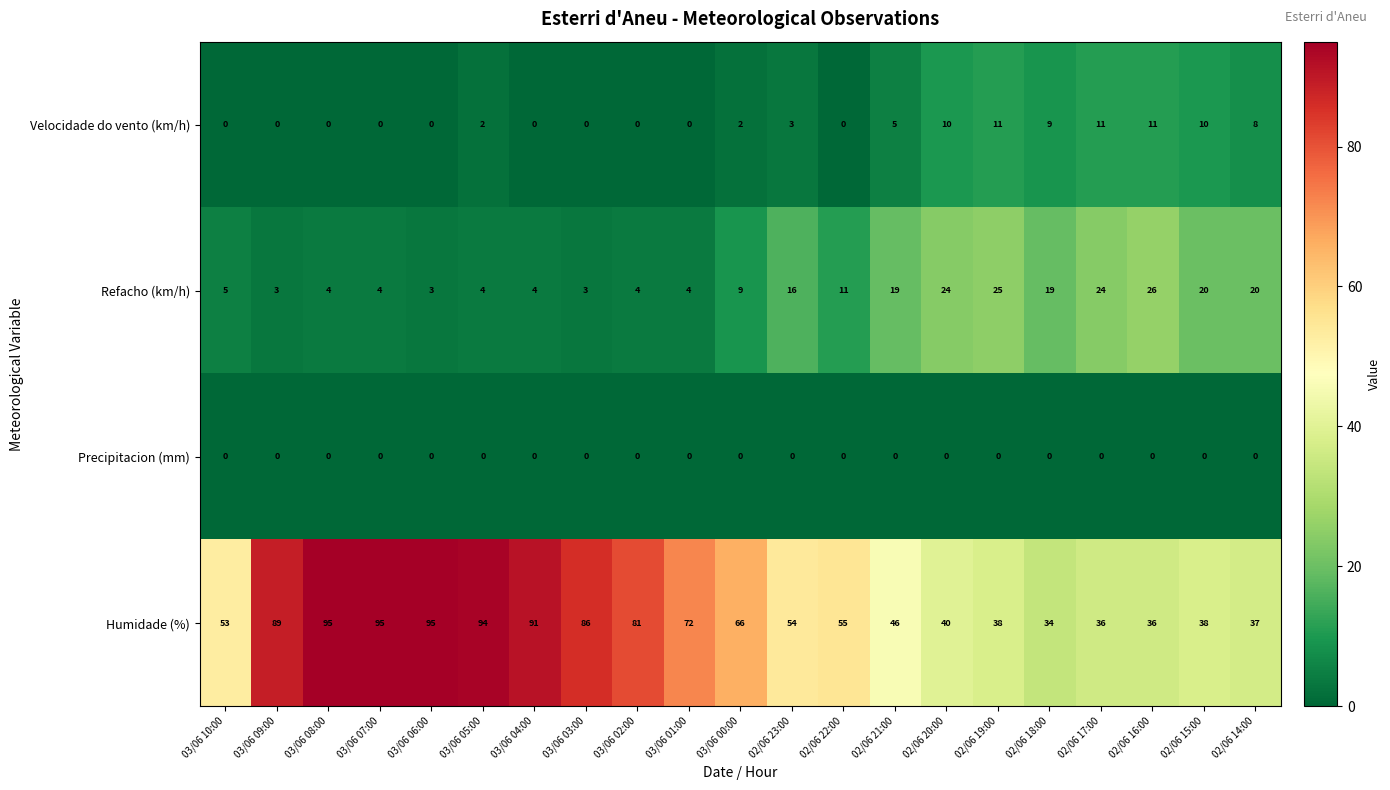

List the series in order of their peak value, highest first.

Humidade (%), Refacho (km/h), Velocidade do vento (km/h), Precipitacion (mm)